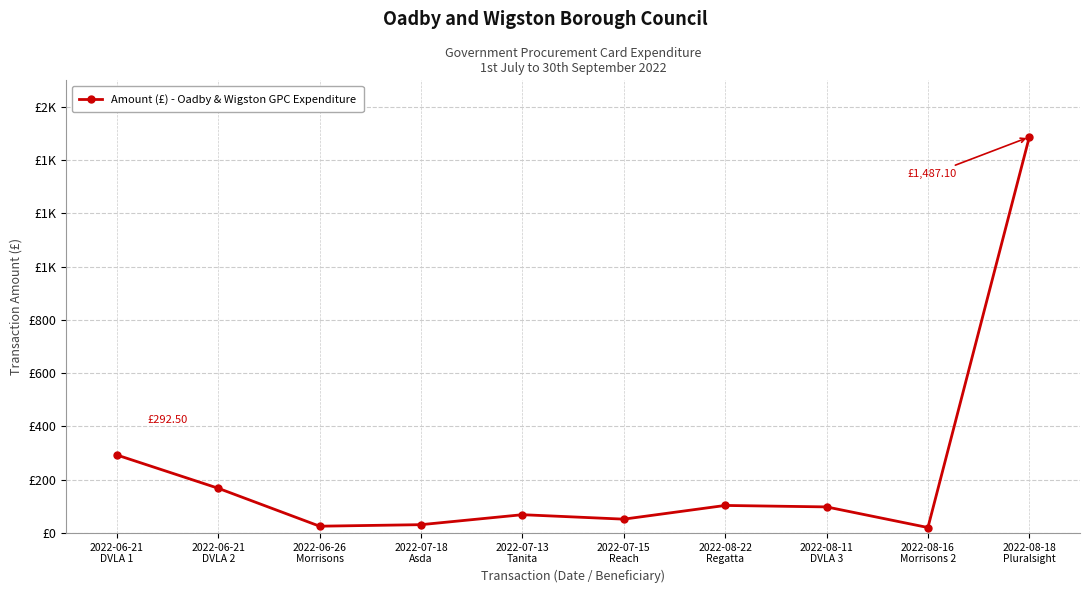

Does the chart have visible grid lines?

Yes